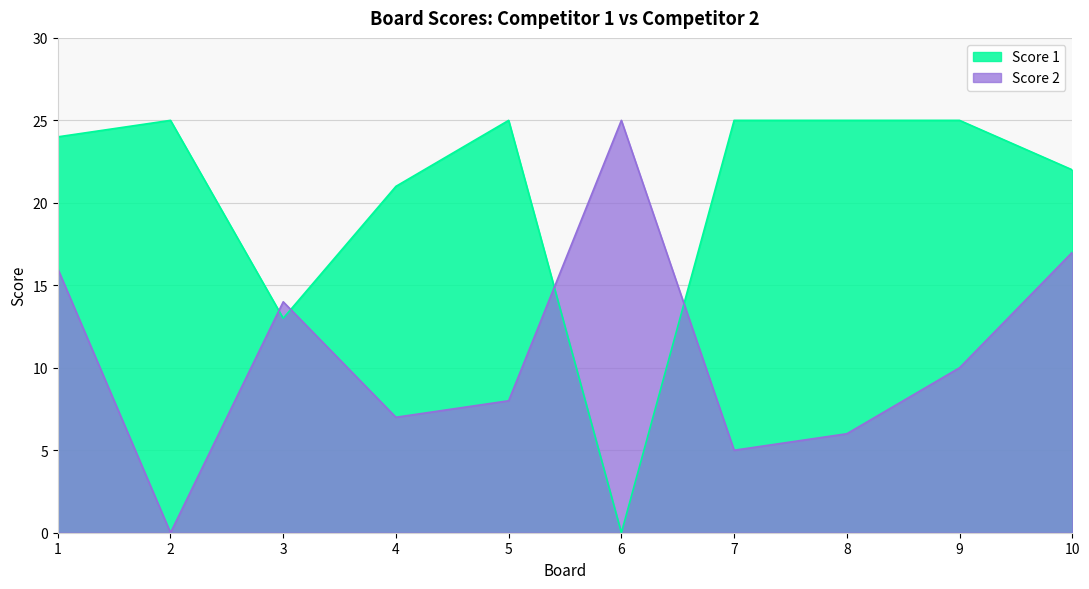

How many data points in Score 2 are less than 10?

5